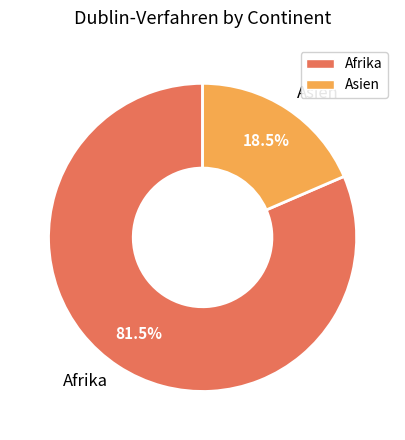

Which slice is the largest?

Afrika